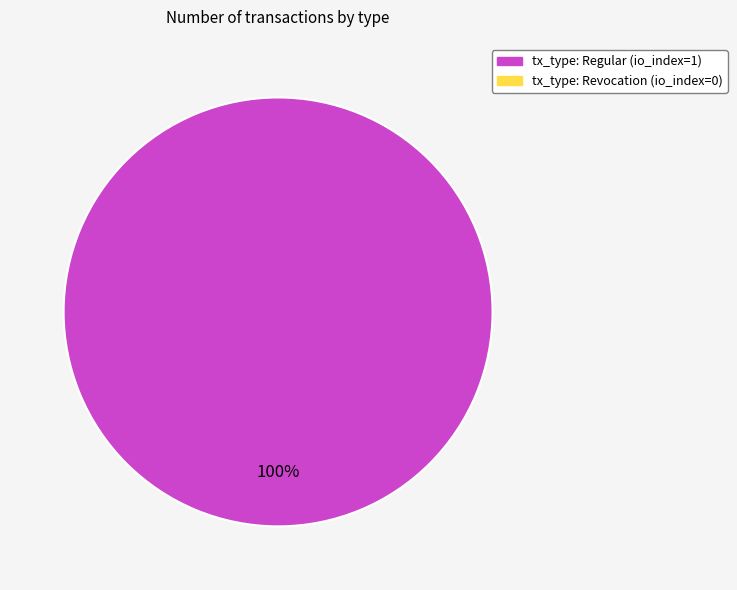

How many segments does this pie chart have?

1